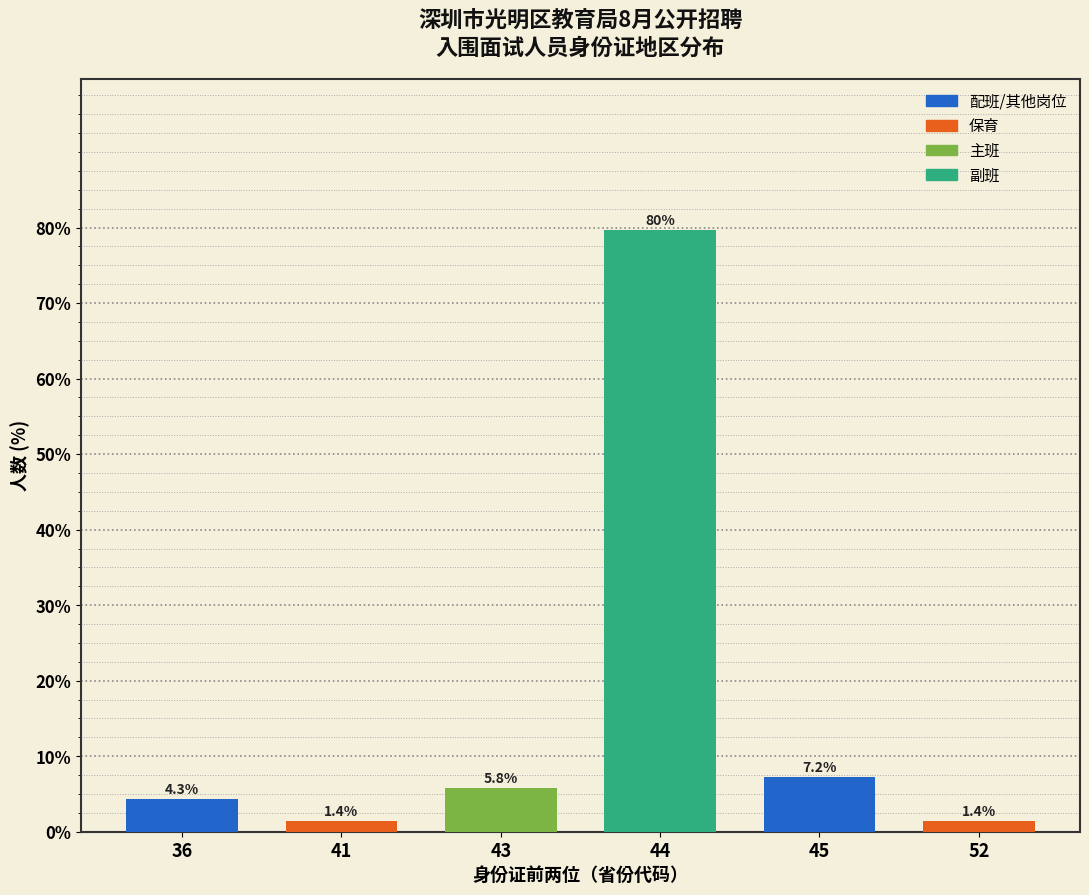

Reading right to left, transcribe all the data shown in this chart.

52=1.4	45=7.2	44=79.7	43=5.8	41=1.4	36=4.3